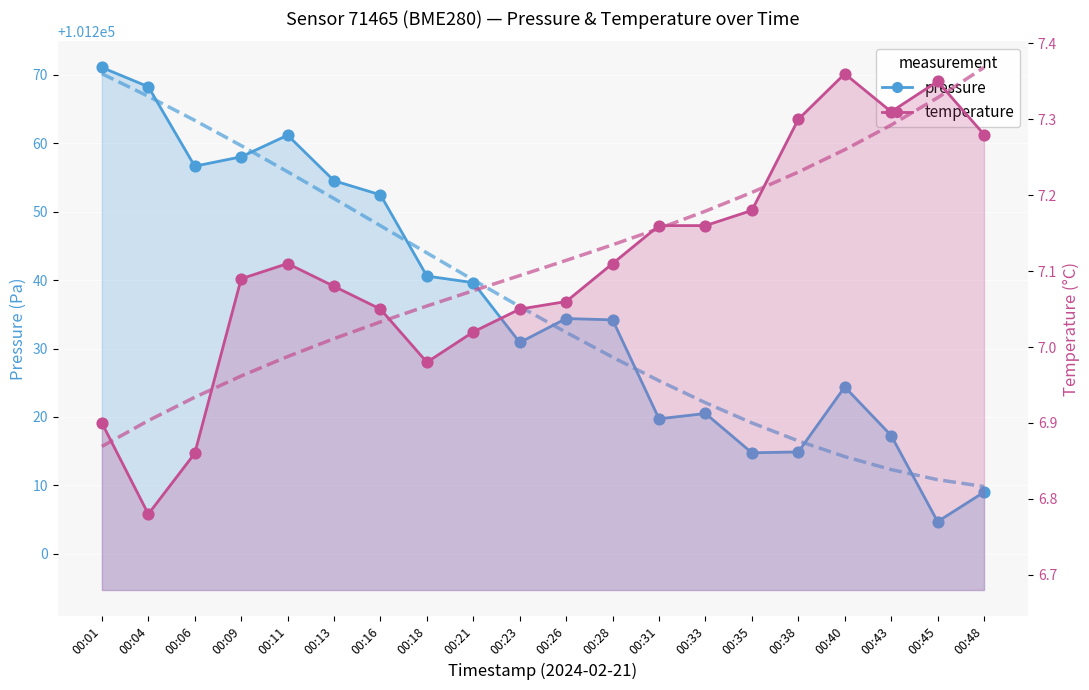

At which category is the sum across all series the highest?

00:01